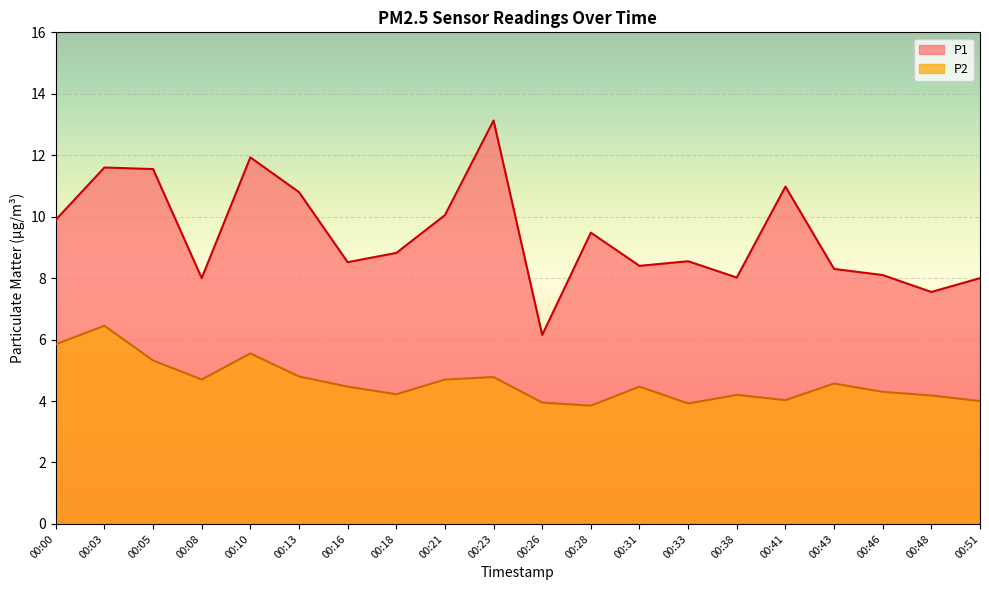

What is the sum of the P1 values at 00:46 and 00:48?

15.6